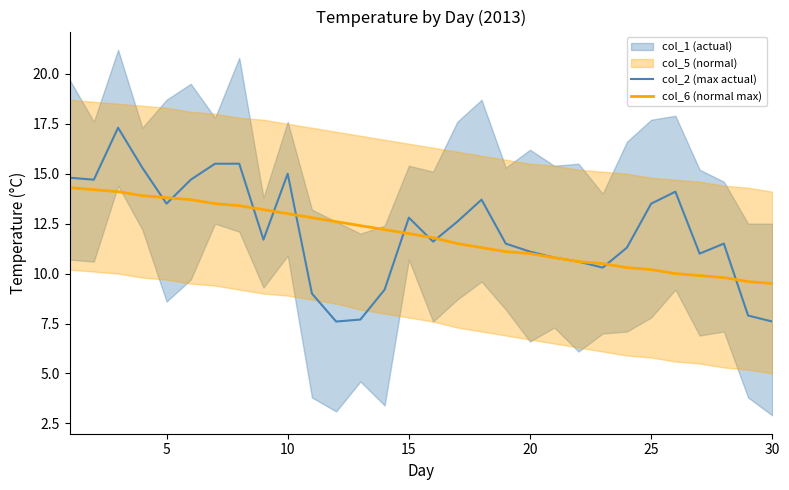

What is the maximum value for col_2 (max actual)?

17.3